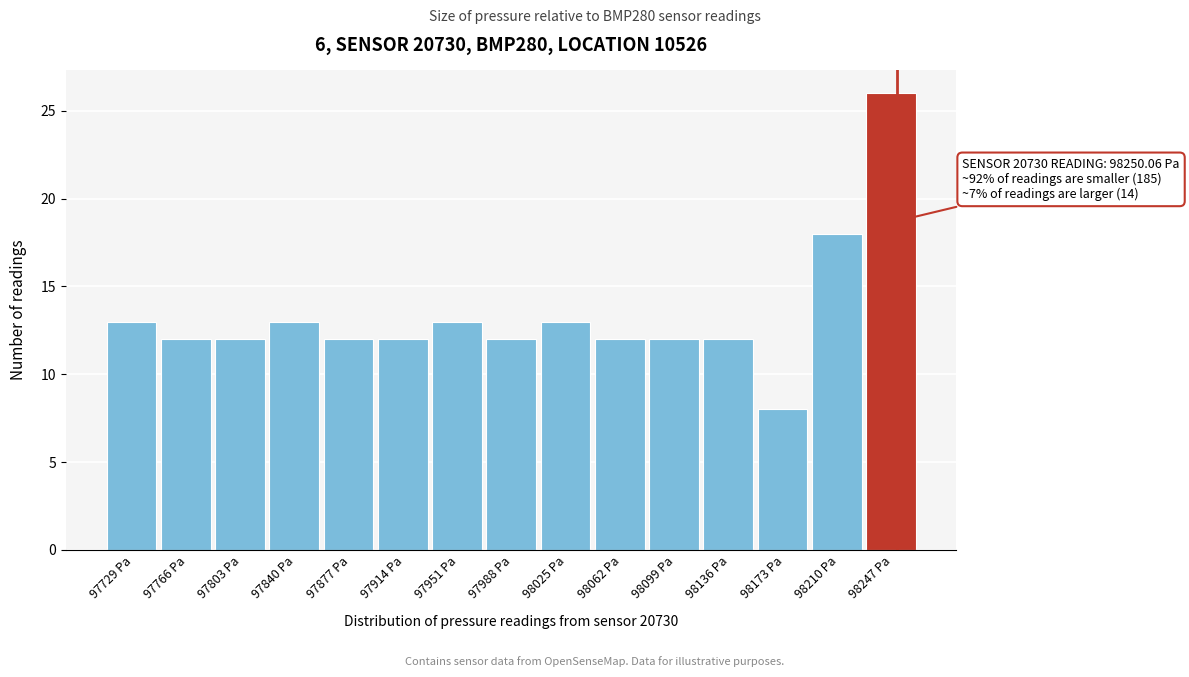

Over which range of the x-axis is the bar tallest?

98230 to 98265